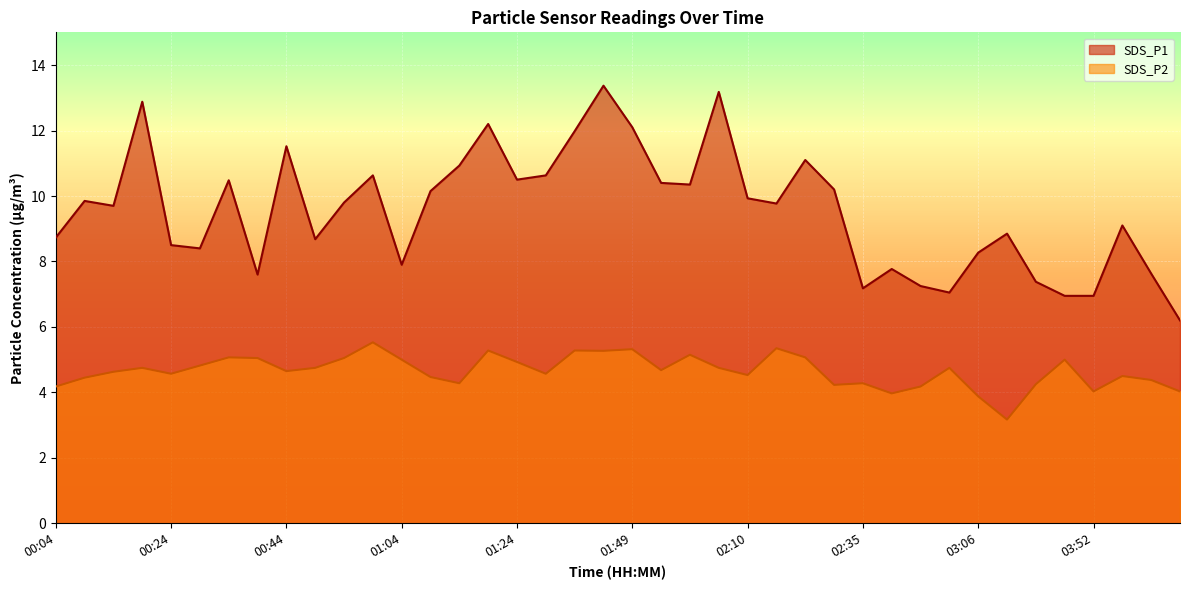

At which label does SDS_P1 first exceed 9?

00:09